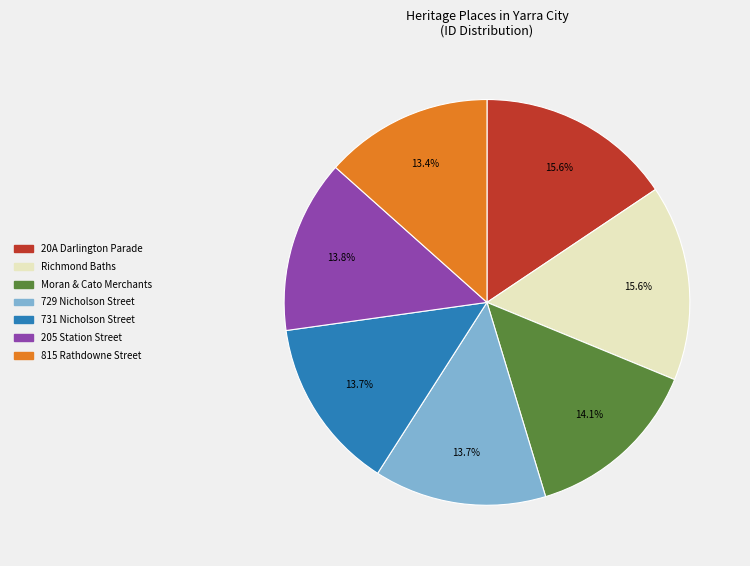

To the nearest percent, what is the difference between the 815 Rathdowne Street and 20A Darlington Parade slice percentages?

2%